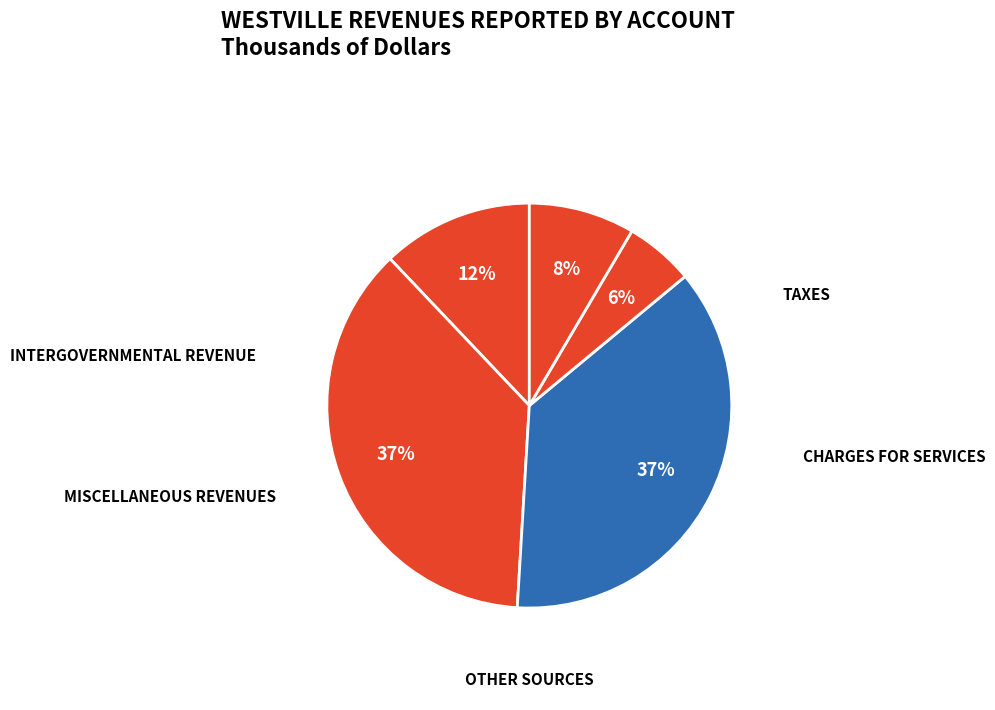

How many segments does this pie chart have?

5